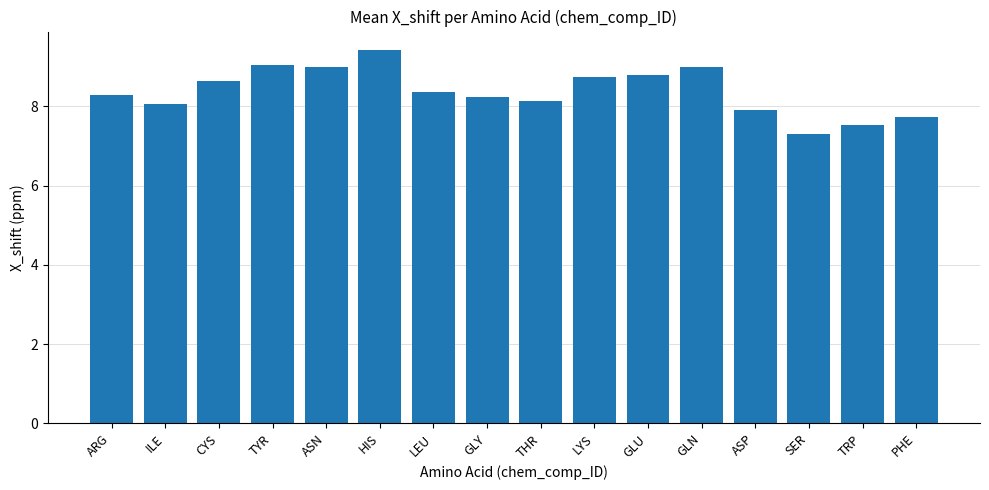

Which category has the lowest value across all series?

SER